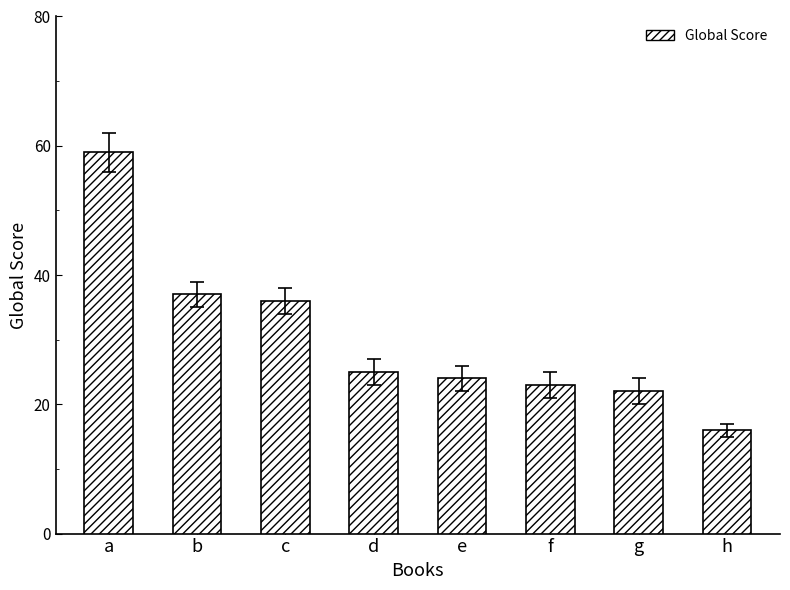

What is the change in value from c to f?

-13